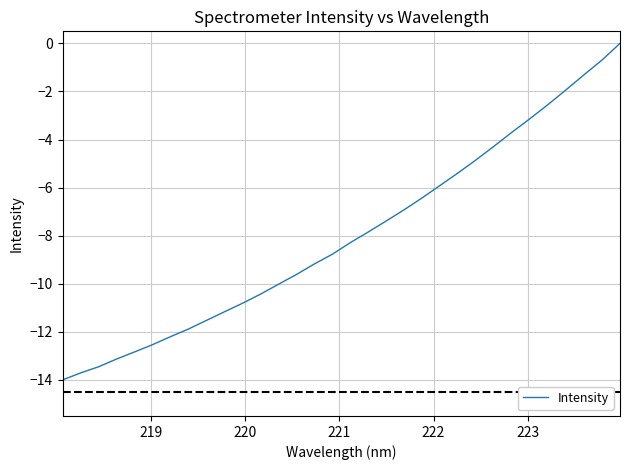

What is the minimum value shown in the chart?

-14.0